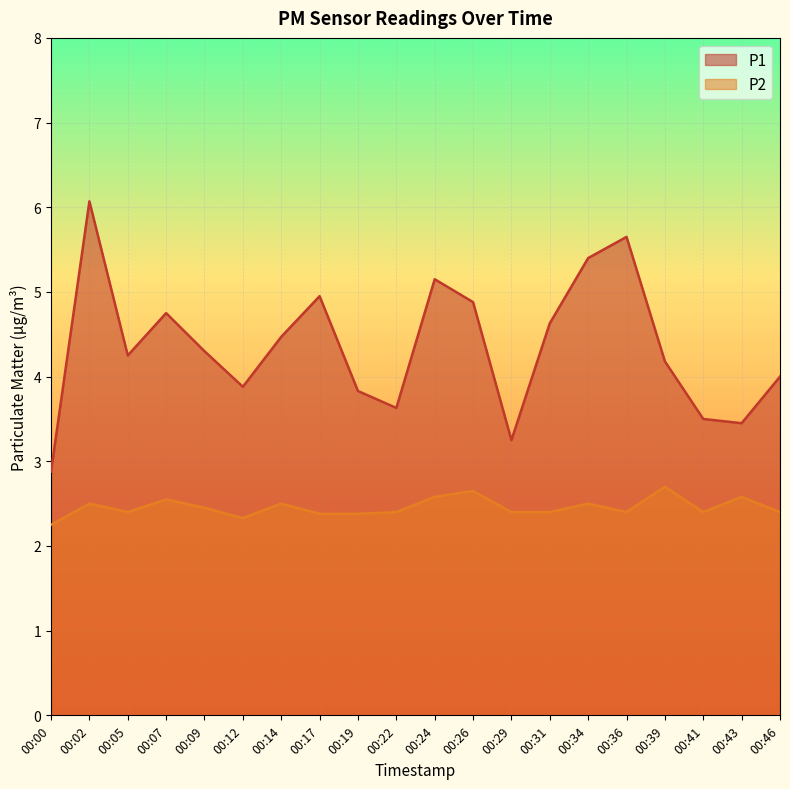

What is the value of the P1 point at the 7th from the left?

4.5